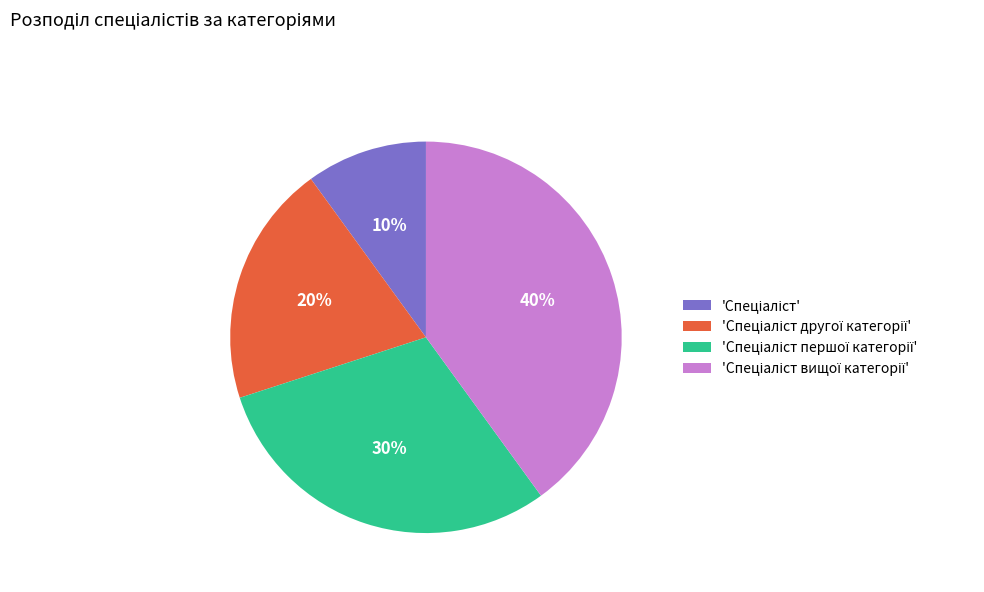

To the nearest percent, what is the difference between the largest and smallest slice percentages?

30%